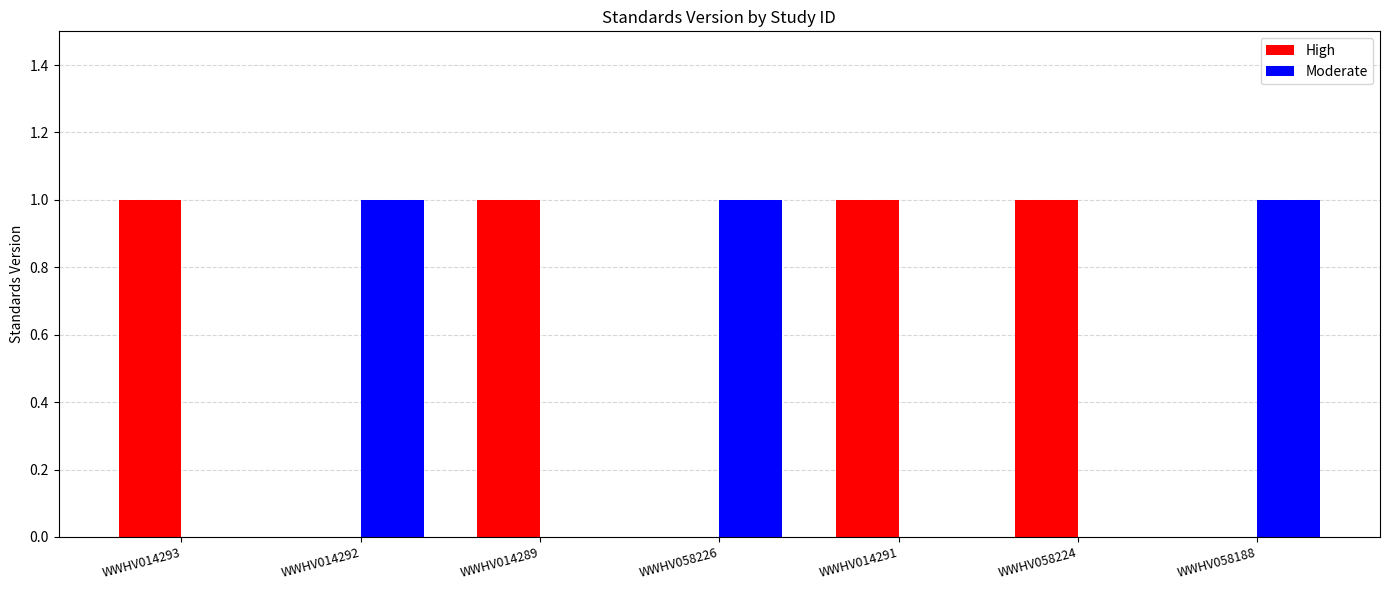

What is the sum of all High values?

4